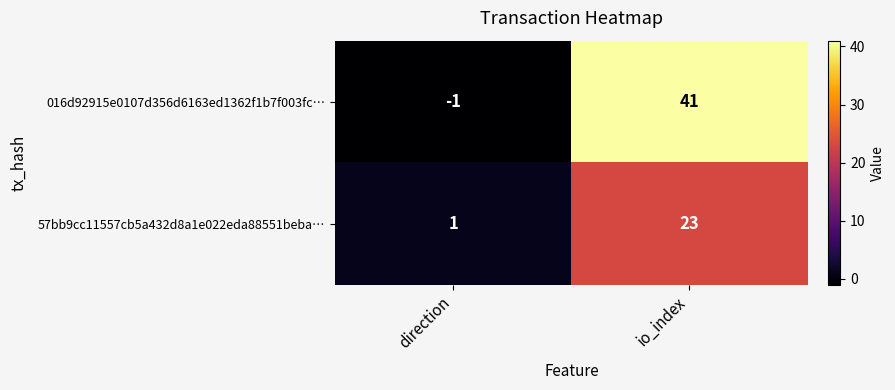

How many distinct data groups are displayed?

2